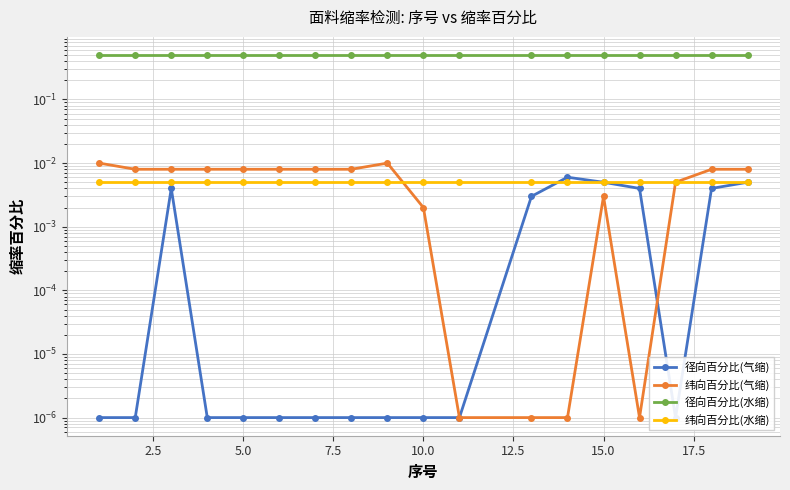

Is it true that 纬向百分比(气缩) equals 0.0 at 16?

False